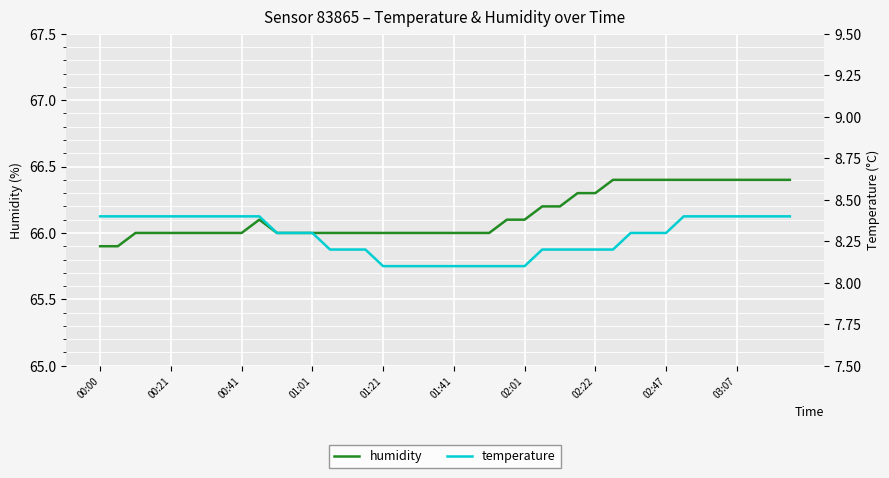

Which category has the highest value in the temperature series?

00:00